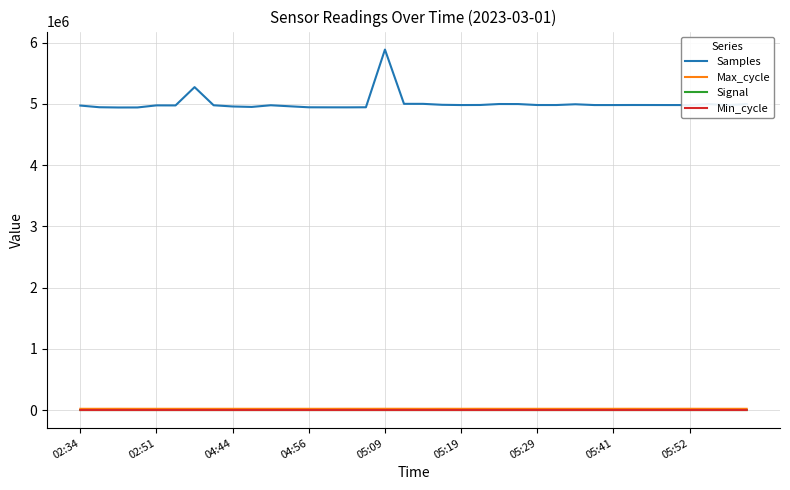

What are all the series names shown in the legend?

Samples, Max_cycle, Signal, Min_cycle